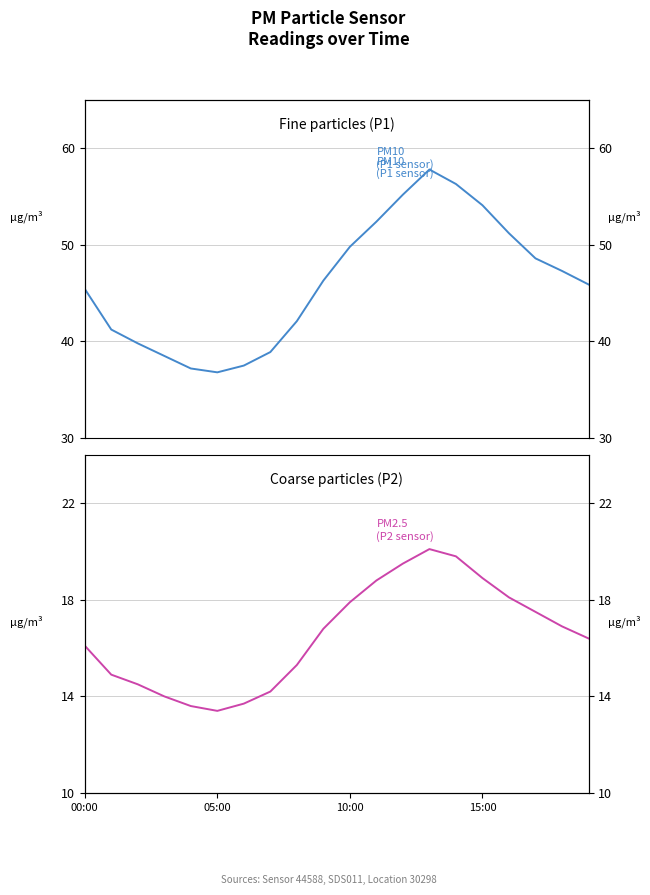

What is the approximate value of P1 at 13?

57.8